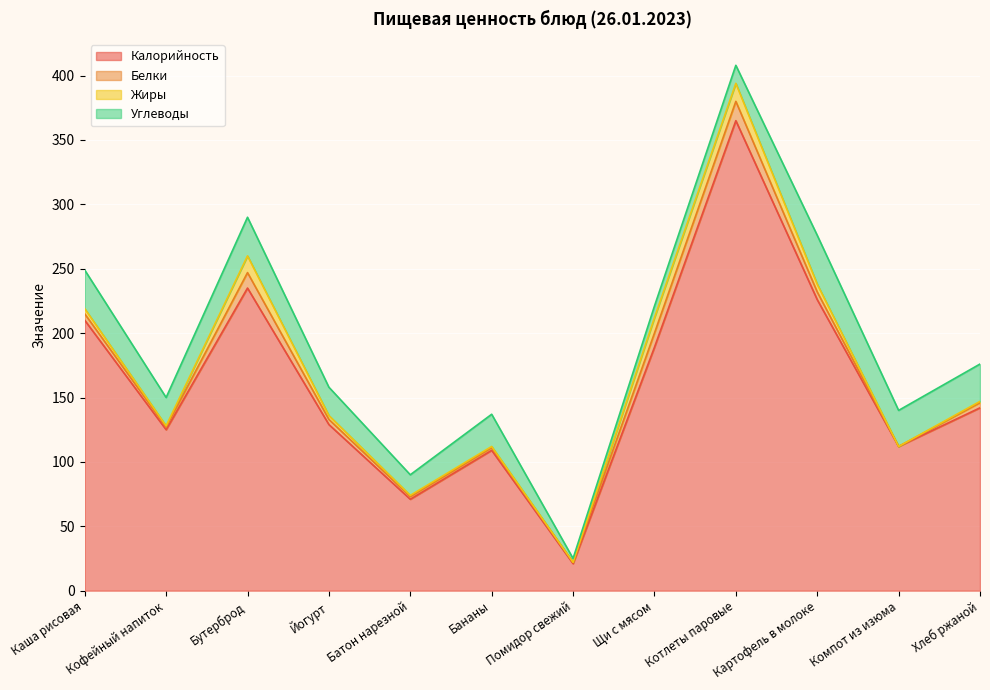

How many lines are shown in the chart?

4